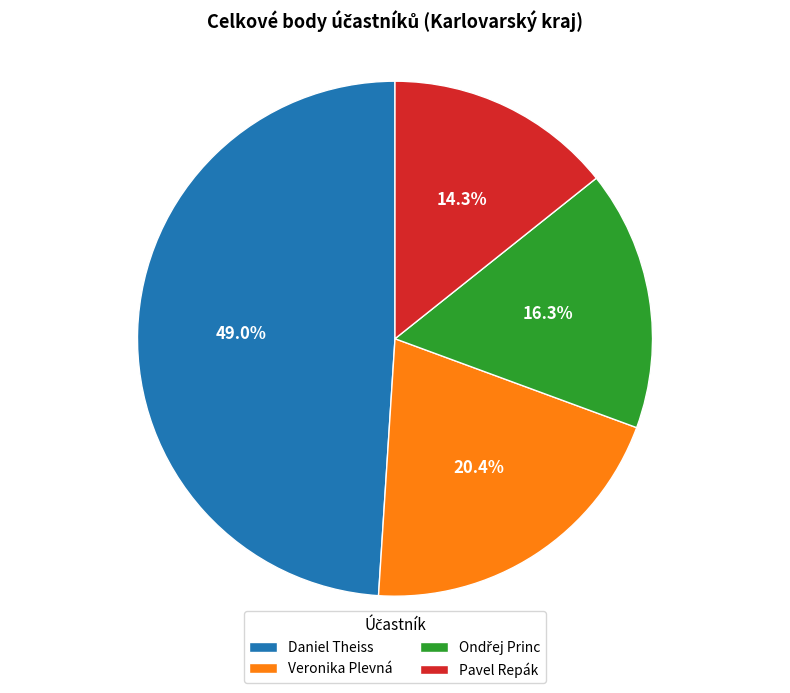

What percentage is NOT represented by Pavel Repák?

85.7%